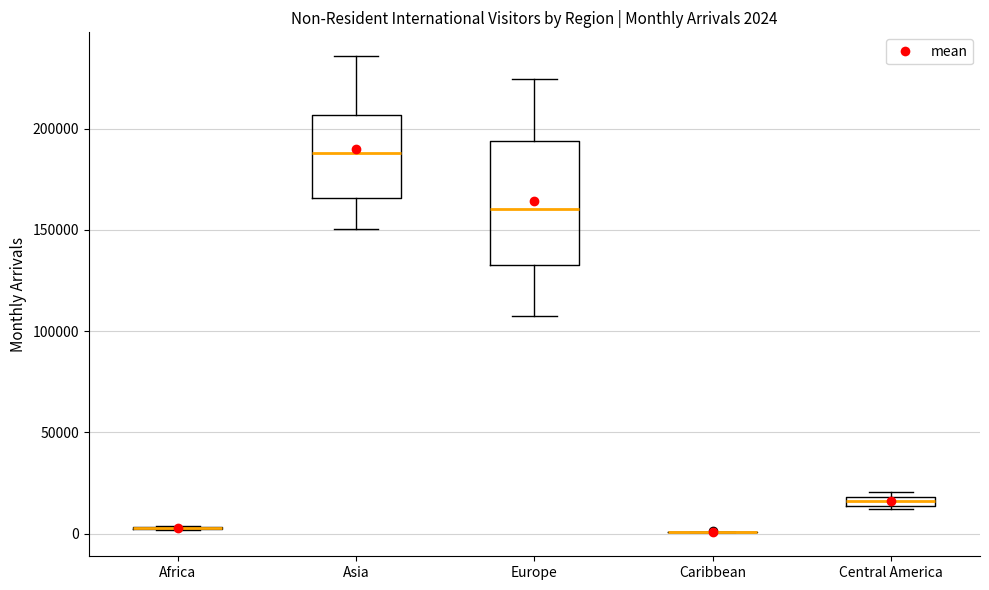

Comparing the boxes themselves (not the whiskers), which one is the tallest?

Europe